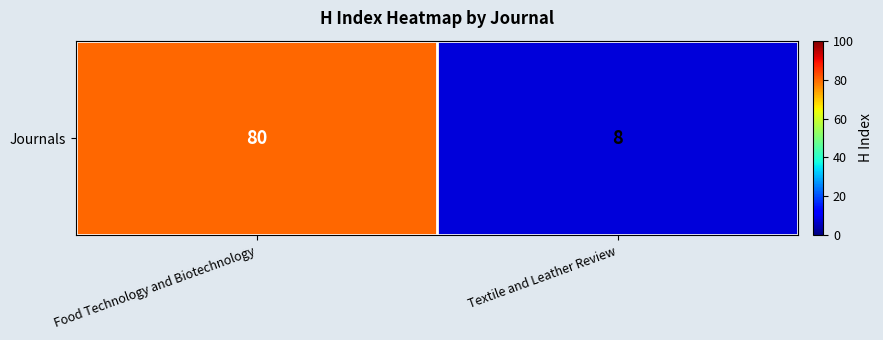

Approximately how many times larger is the value at Food Technology and Biotechnology compared to Textile and Leather Review?

10.0